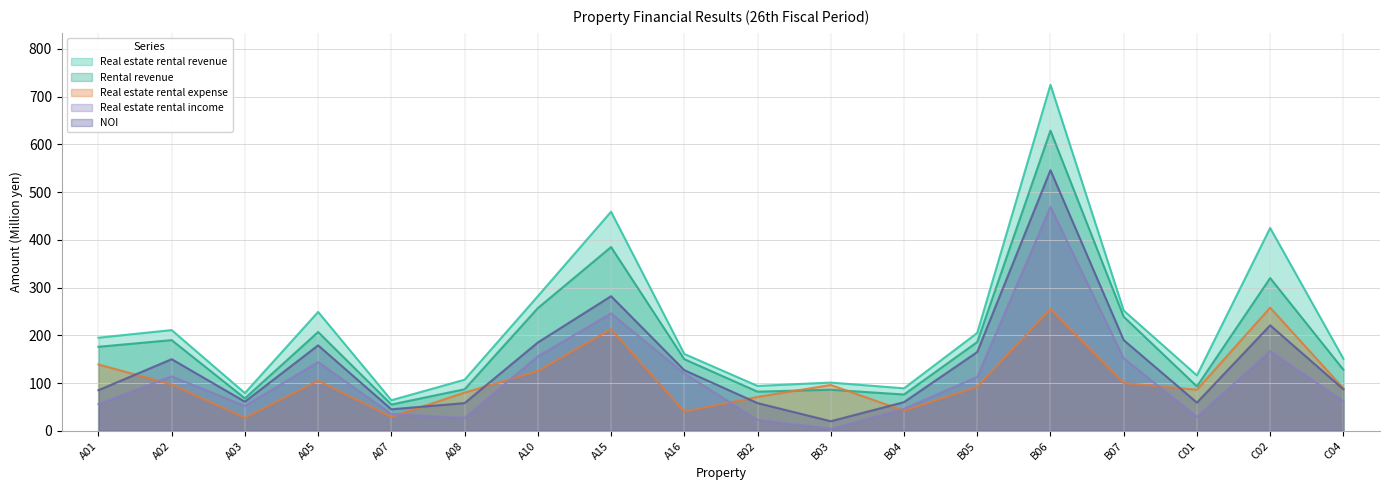

Which series has the largest total across all categories?

Real estate rental revenue